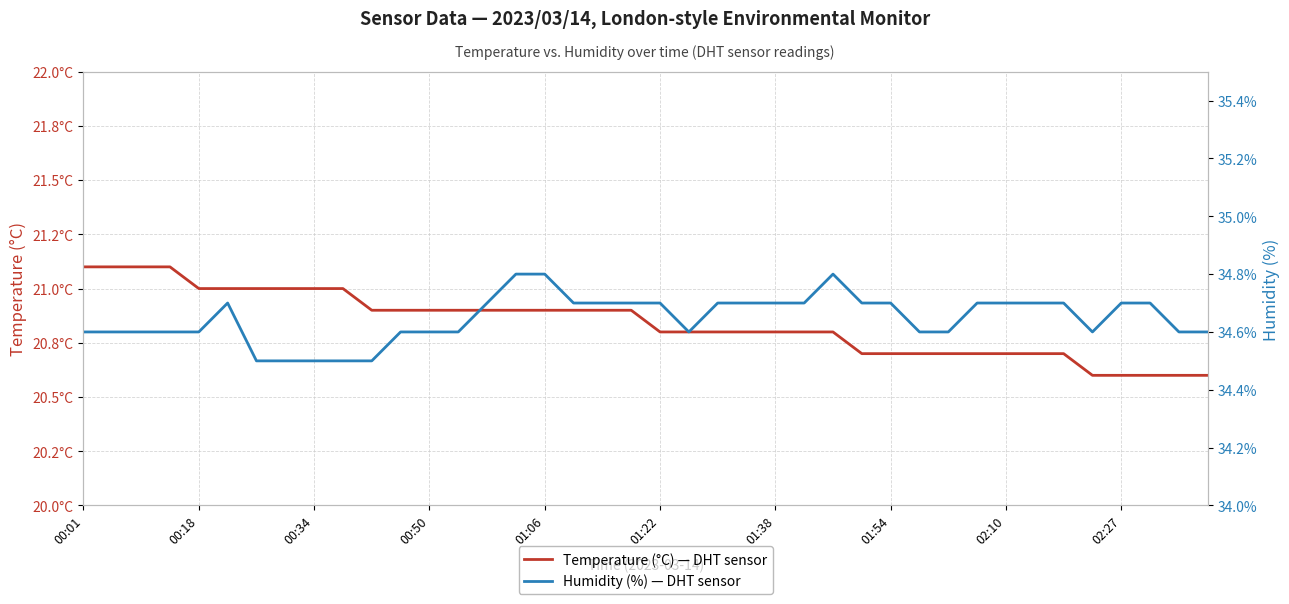

Does the chart display data point markers on the line(s)?

No